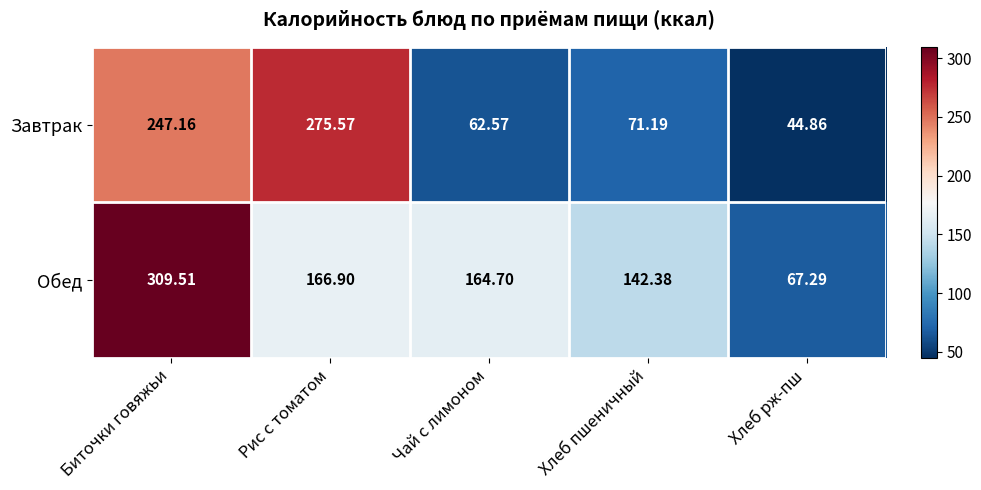

Which category has the highest value across all series?

Биточки говяжьи